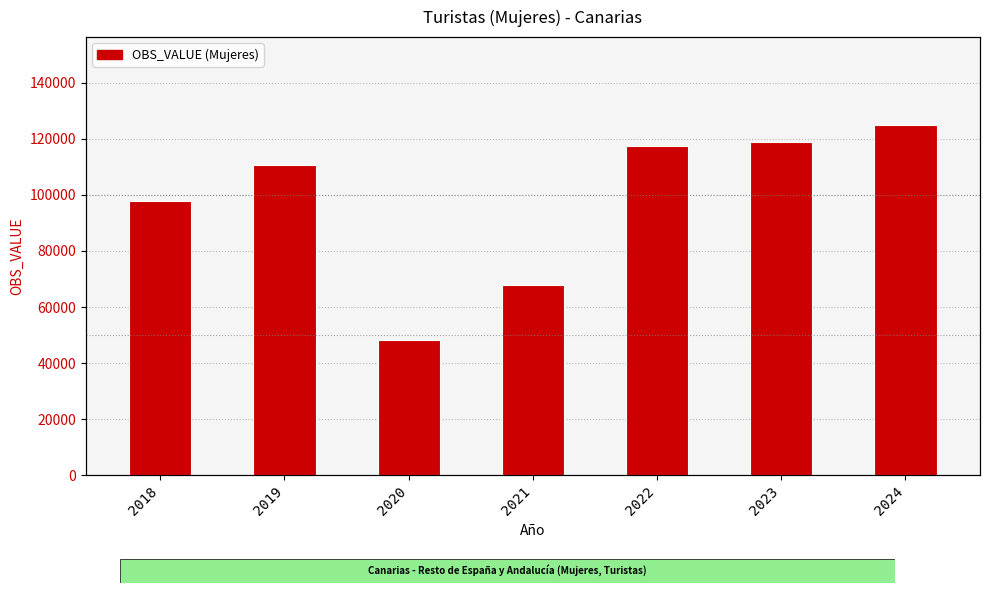

What is the smallest value displayed?

48119